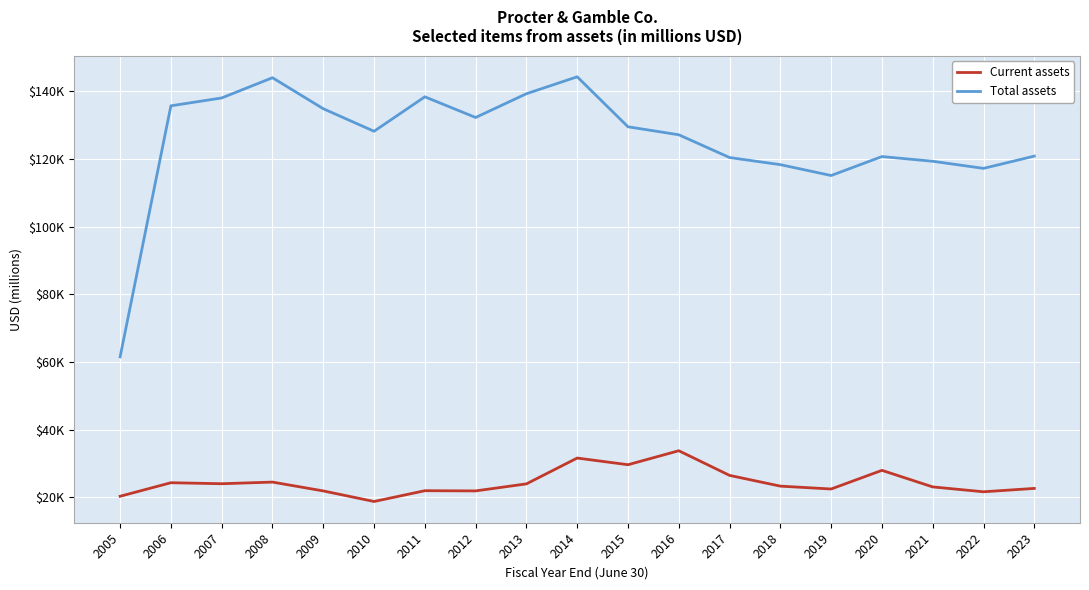

Which series has the widest spread of values?

Total assets